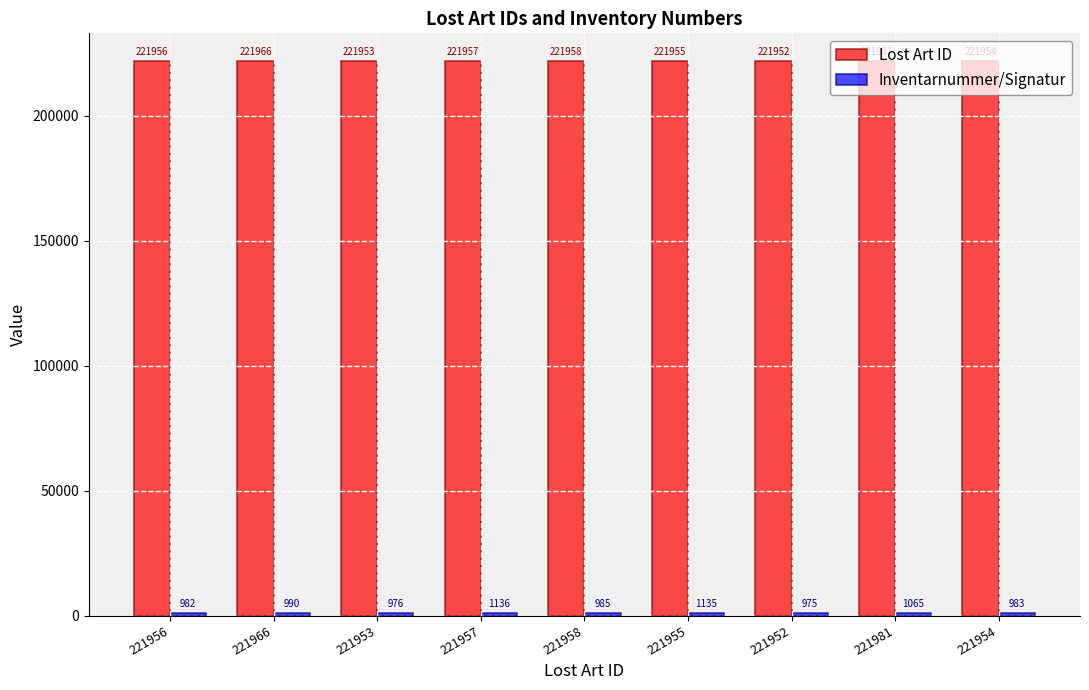

What is the greatest value displayed?

221981